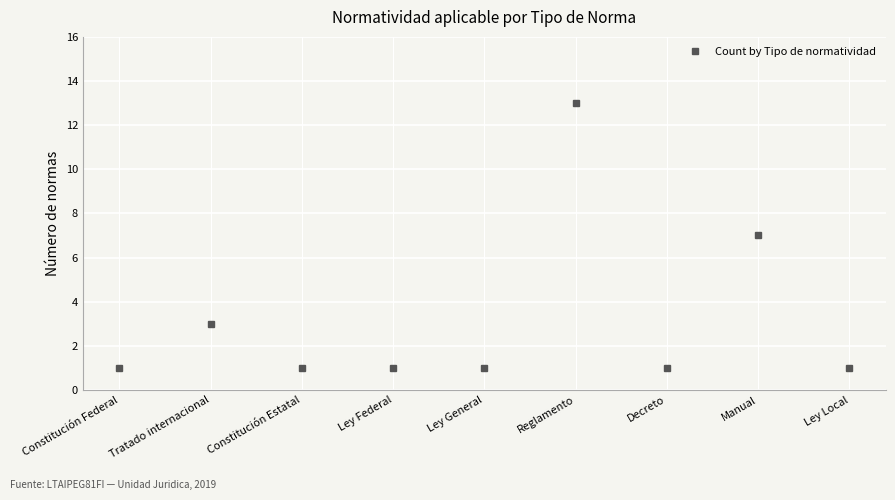

The value at Ley Federal is 2. True or false?

False